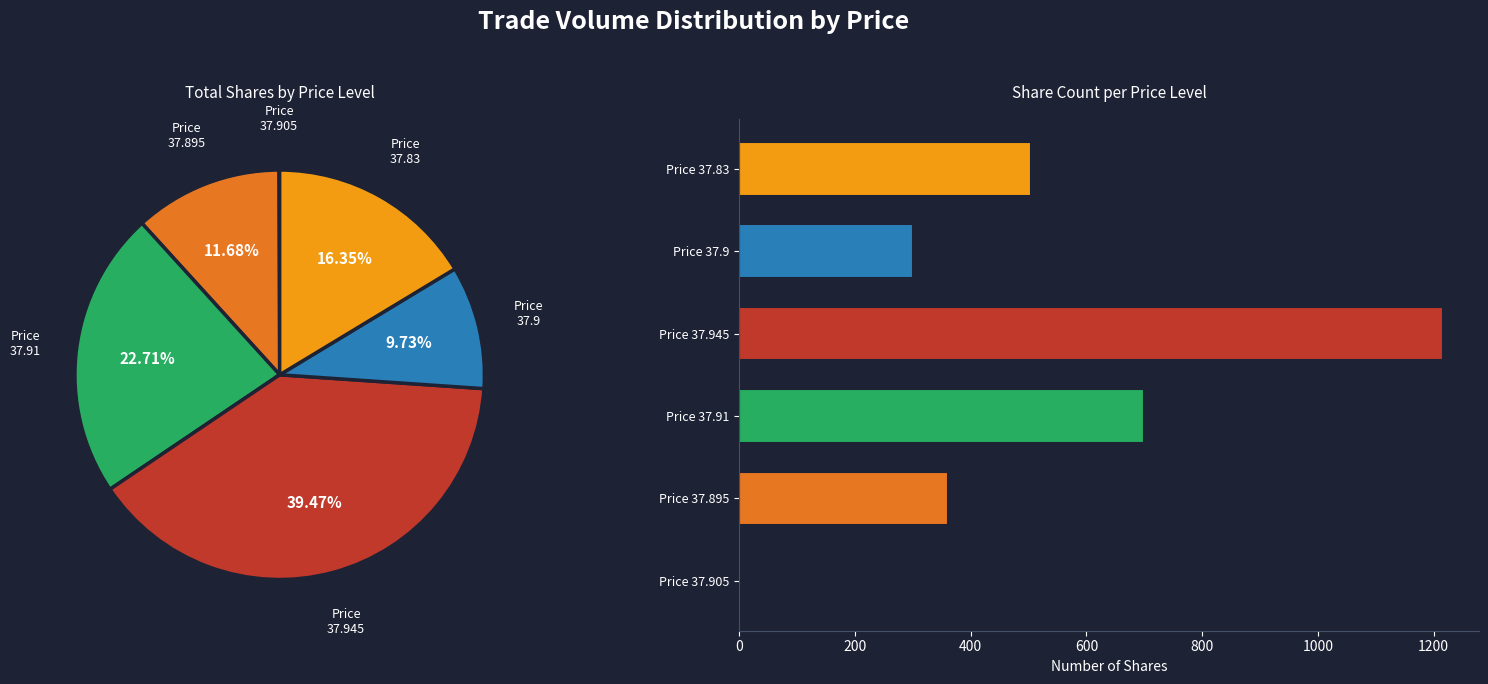

True or false: K accounts for 7% of the total.

False